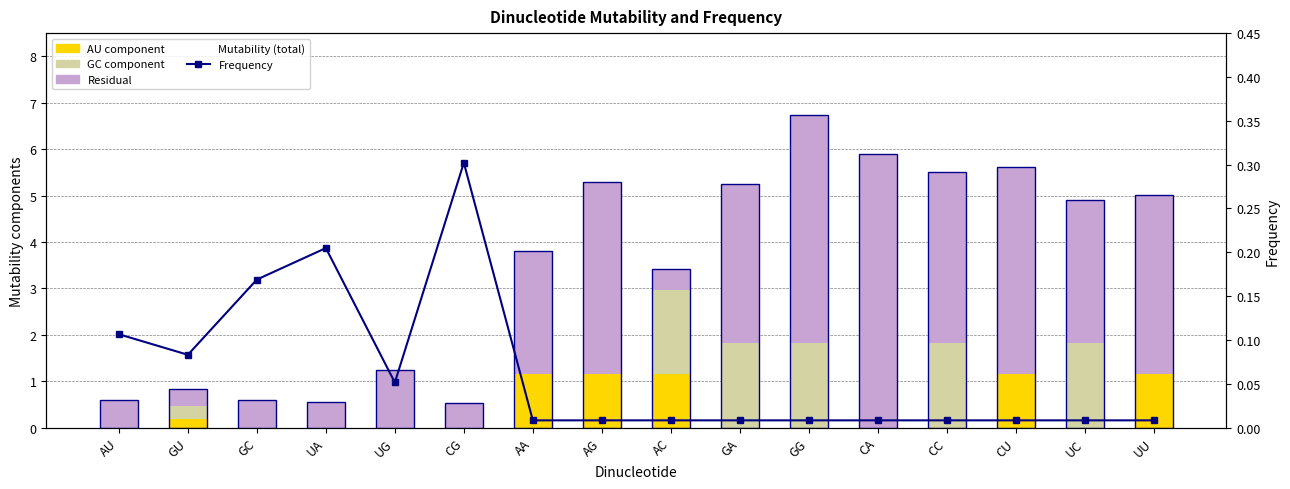

Is the value of Mutability (total) at GU greater than the value of GC component at CU?

Yes